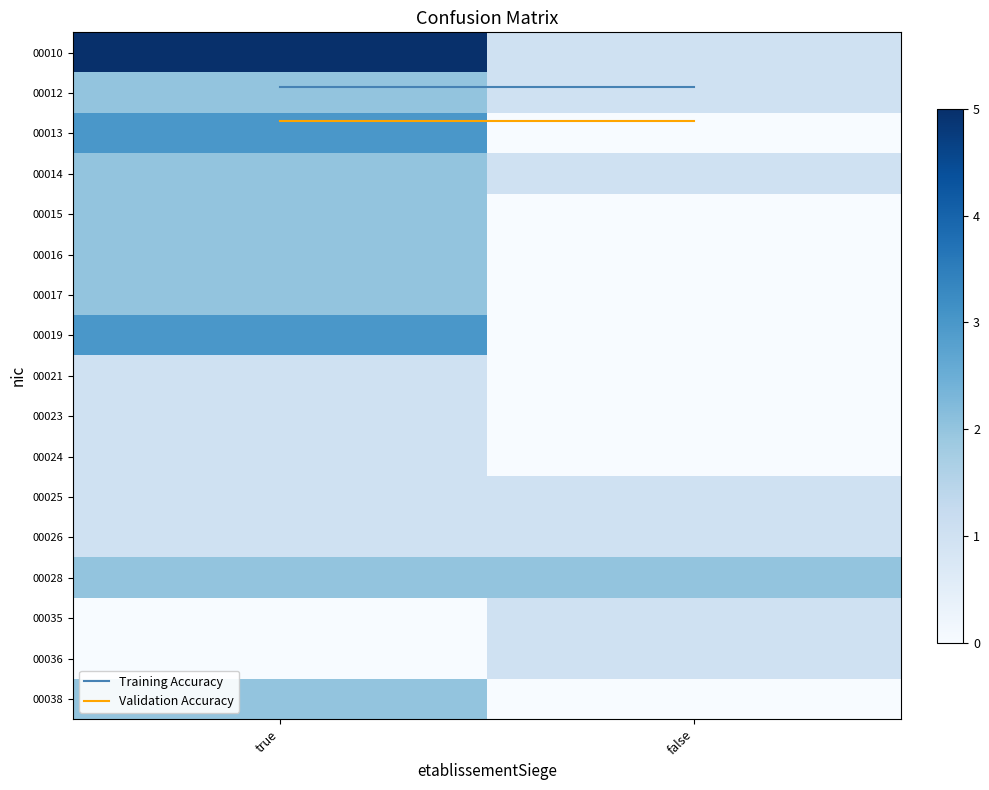

Which series has the largest total across all categories?

00010